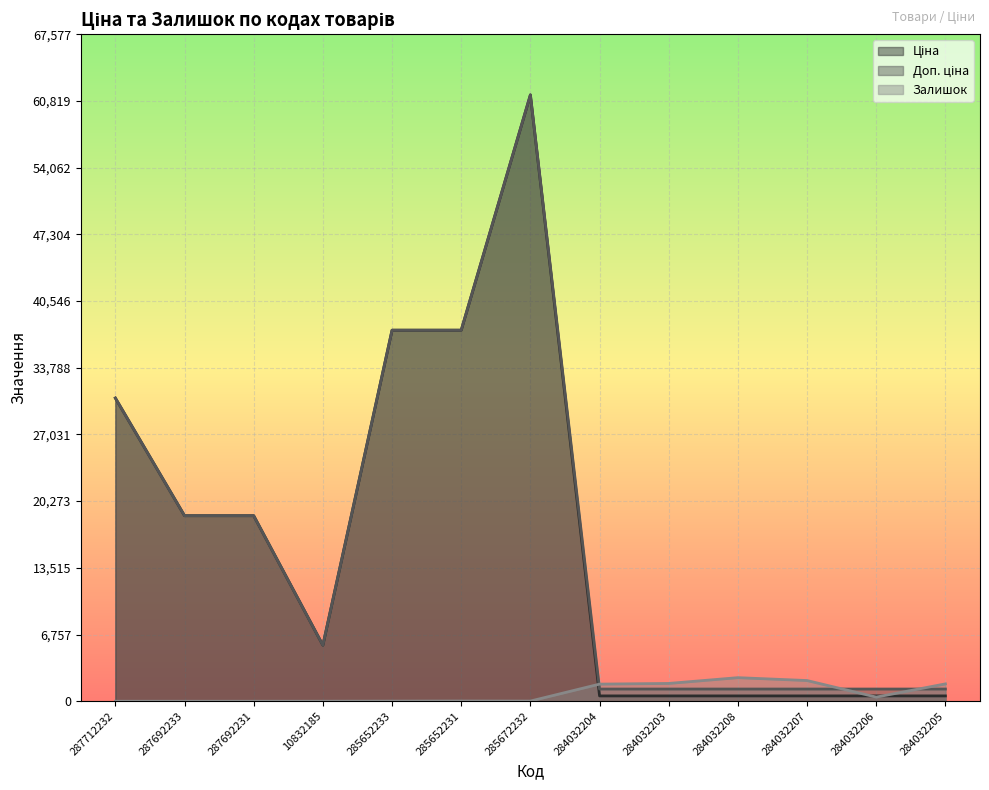

Where does the Залишок series first go above 23?

284032204